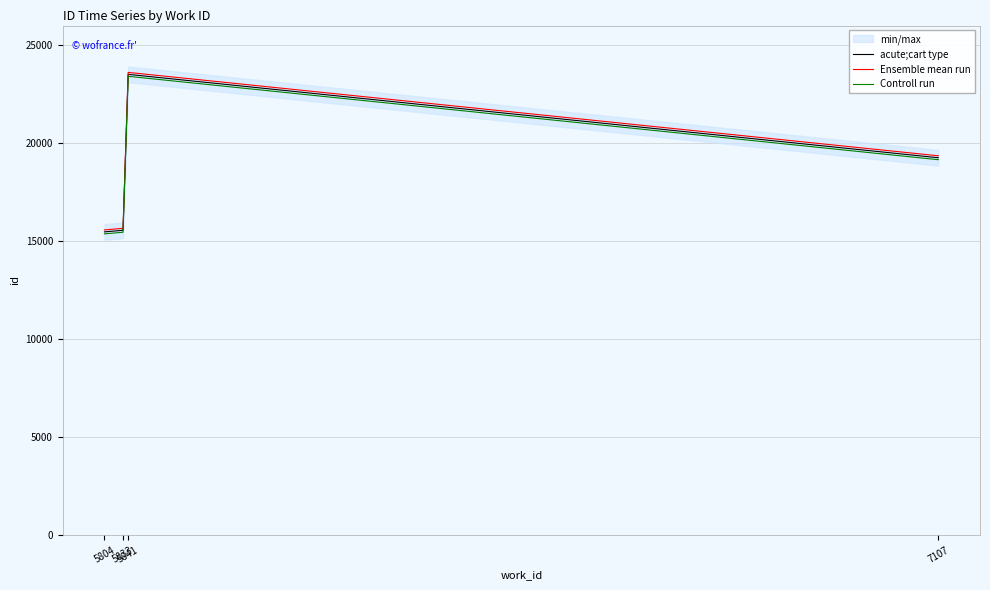

List the series in order of their overall mean, highest first.

Ensemble mean run, acute;cart type, Controll run